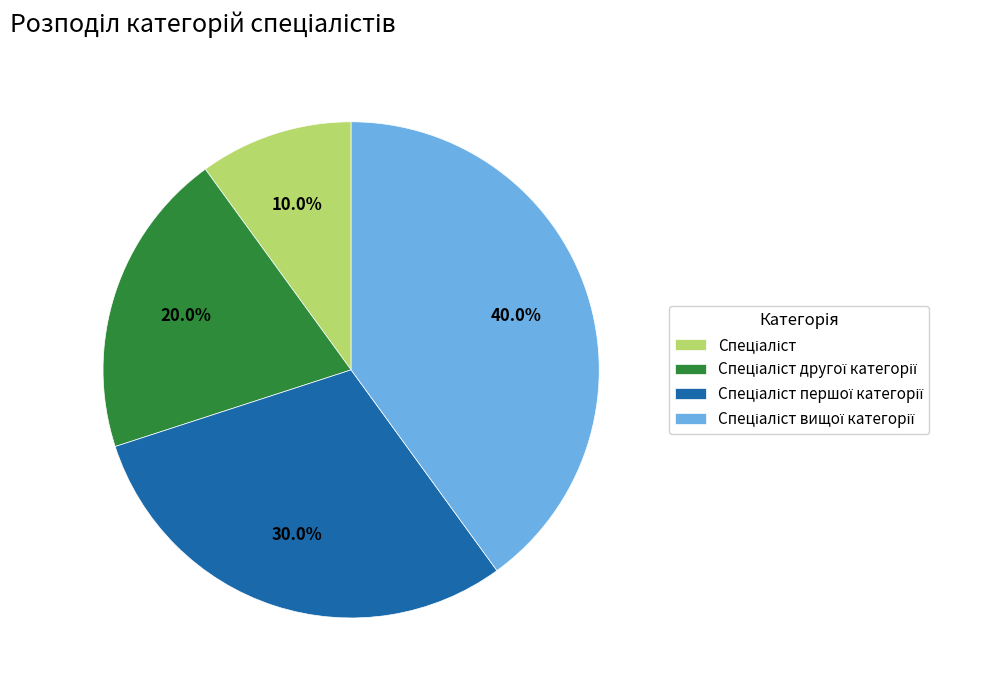

Is there a majority slice in this chart?

No